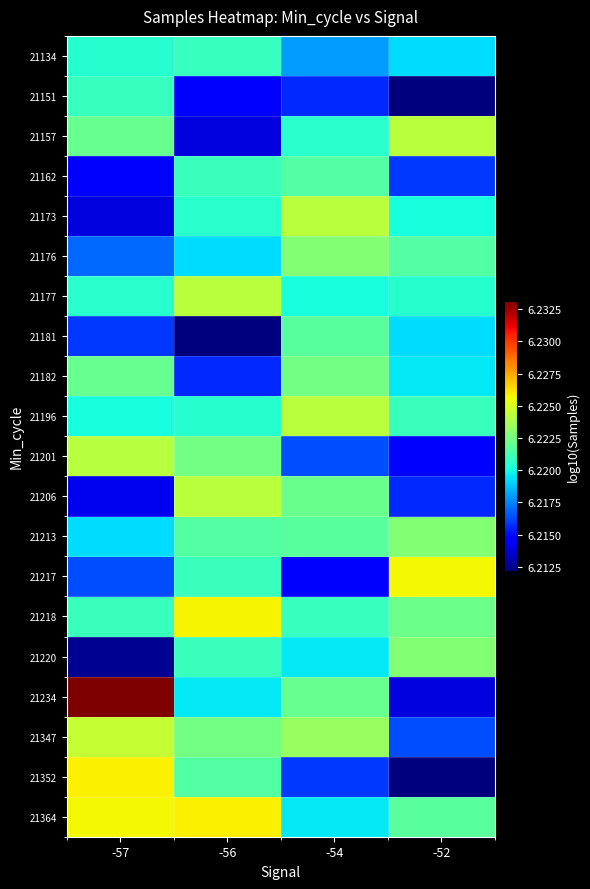

How many data points does each series have?

4